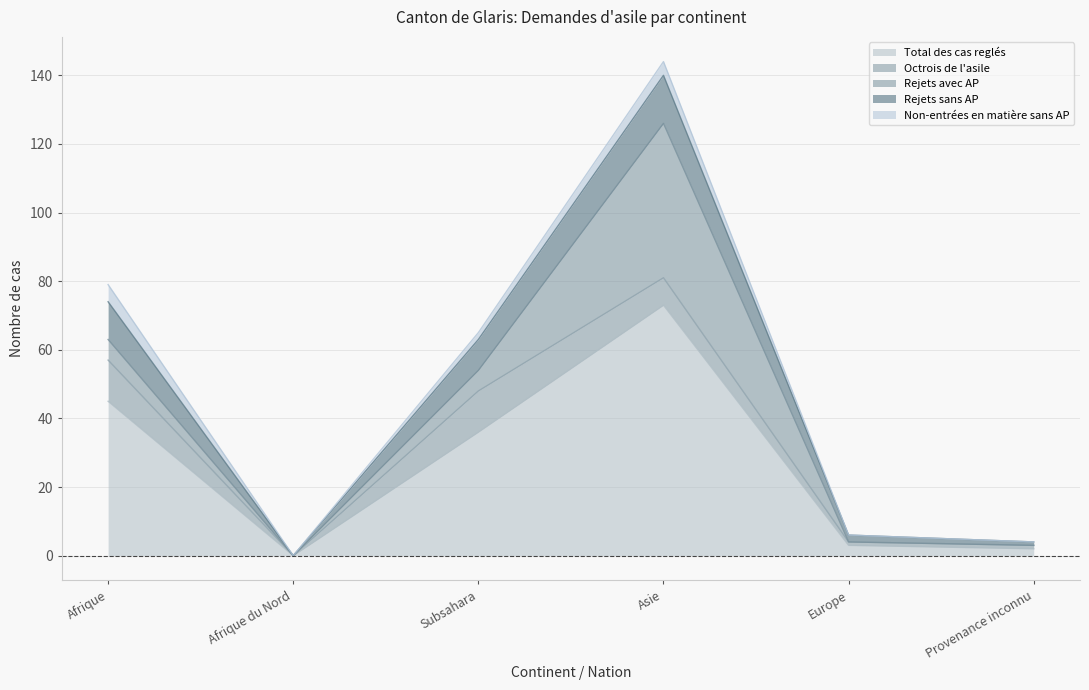

True or false: Octrois de l'asile and Total des cas reglés intersect in this chart.

False